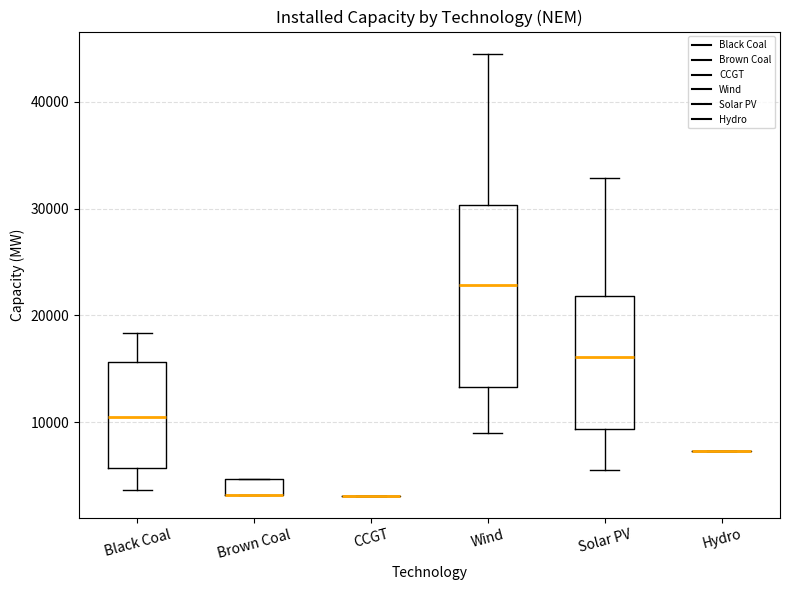

Where is the upper edge of the box for Brown Coal on the y-axis? The values are not printed on the chart, so give them approximately, as read against the axis.

5000